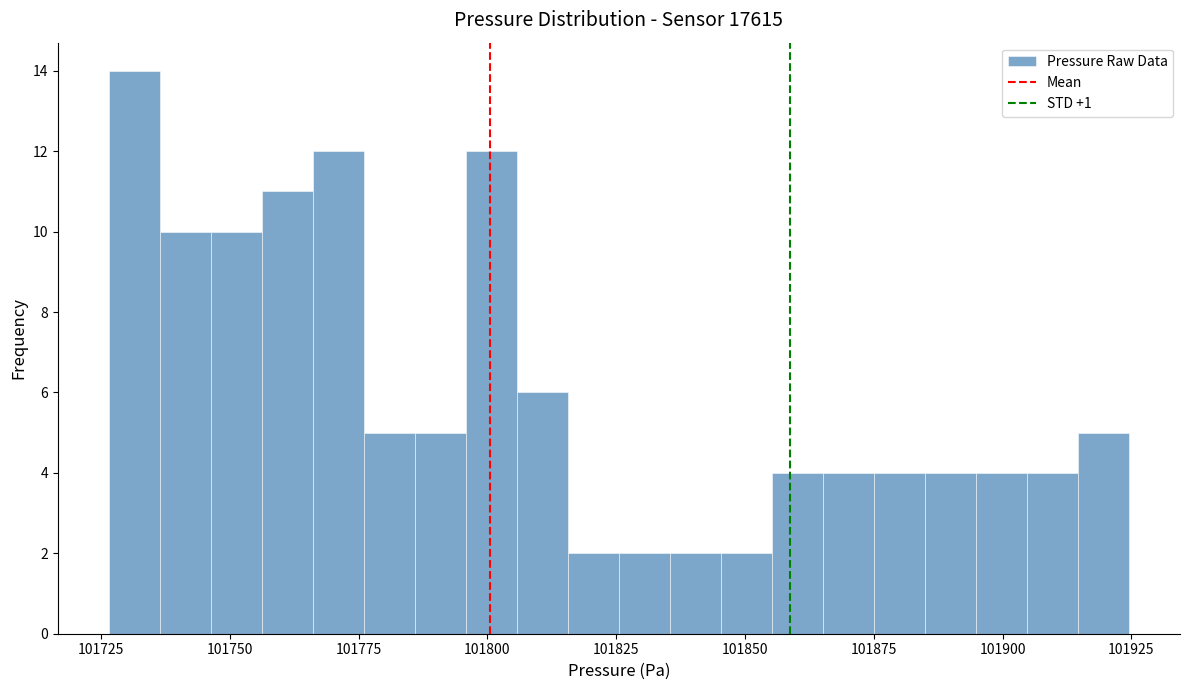

Around what value on the x-axis is the tallest bar? Give the approximate position of its centre, as read against the axis.

101730